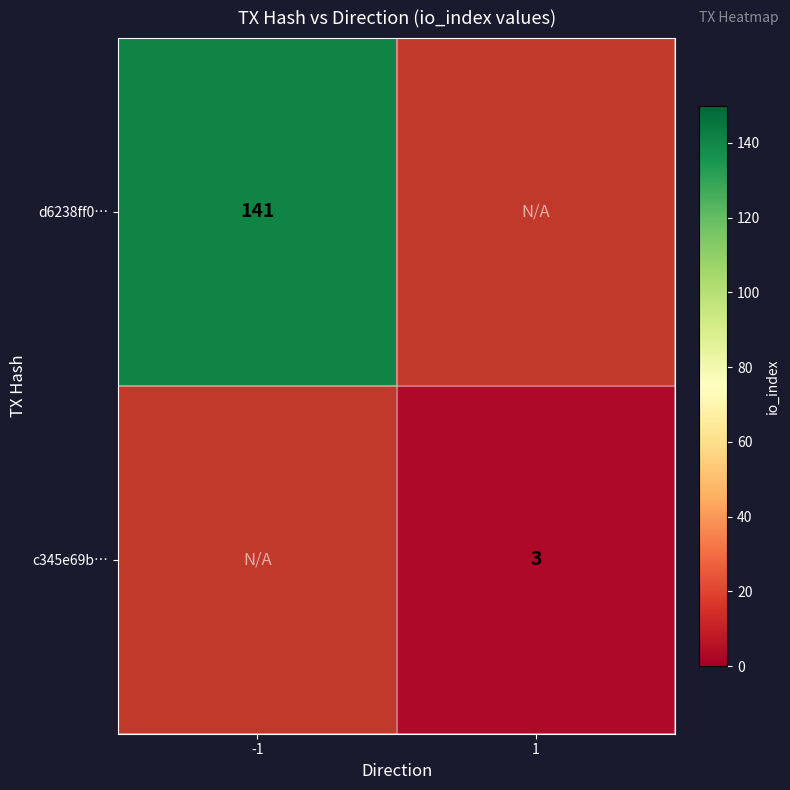

True or false: c345e69b… has a value of 5 at 1.

False